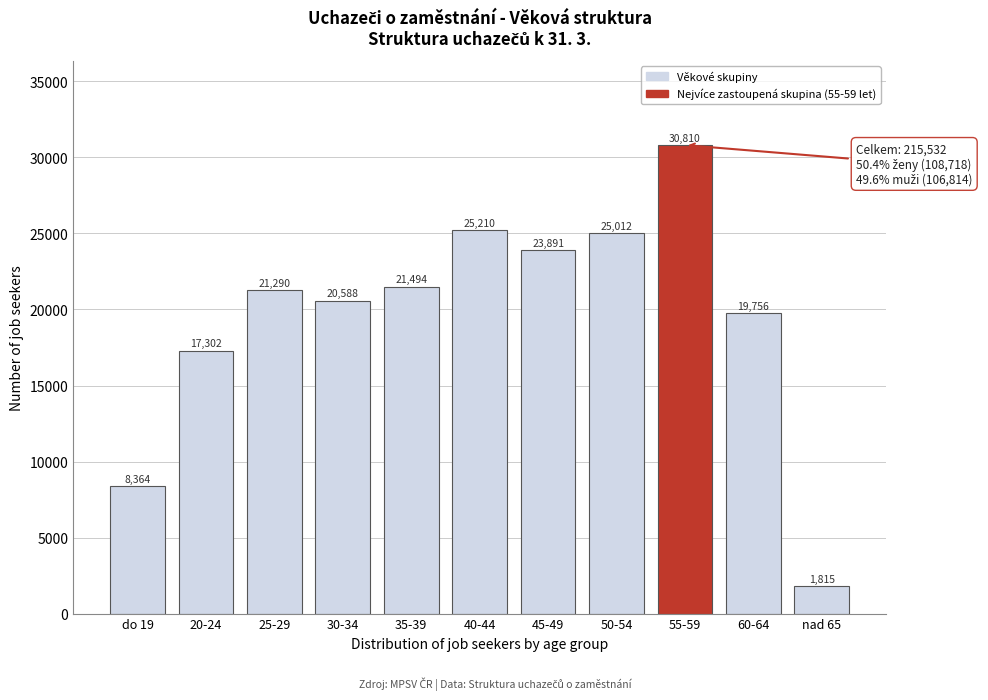

Reading right to left, what are all the values shown in this chart?

1815	19756	30810	25012	23891	25210	21494	20588	21290	17302	8364